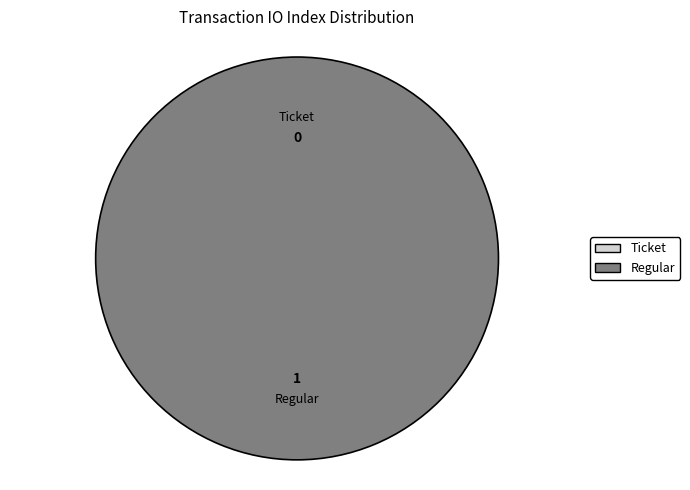

How many slices are in this pie chart?

2